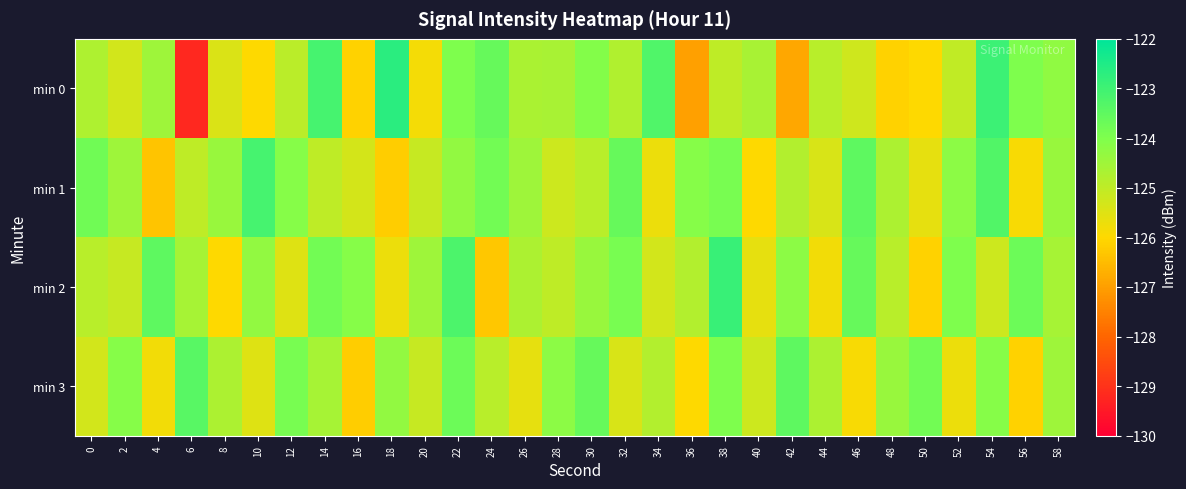

Count the number of categories in the chart.

30